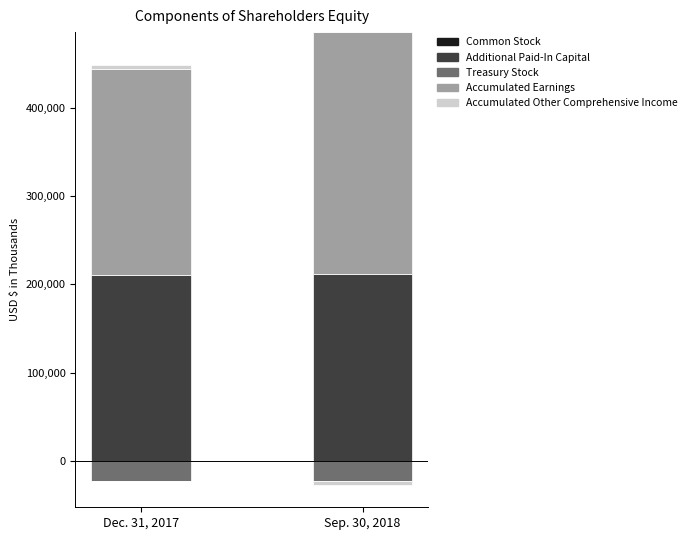

The value of Accumulated Earnings at Dec. 31, 2017 is 360752. True or false?

False